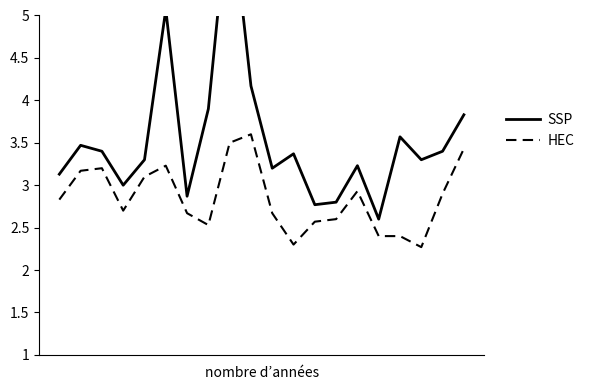

The value of HEC at 0 is 2.8. True or false?

True